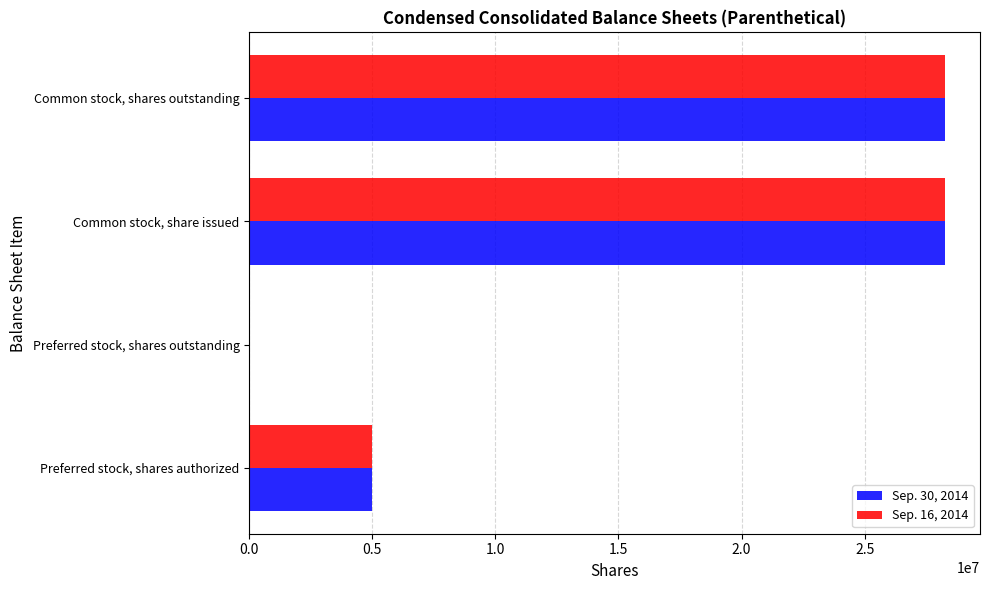

How many positive values does the Sep. 16, 2014 series have?

3